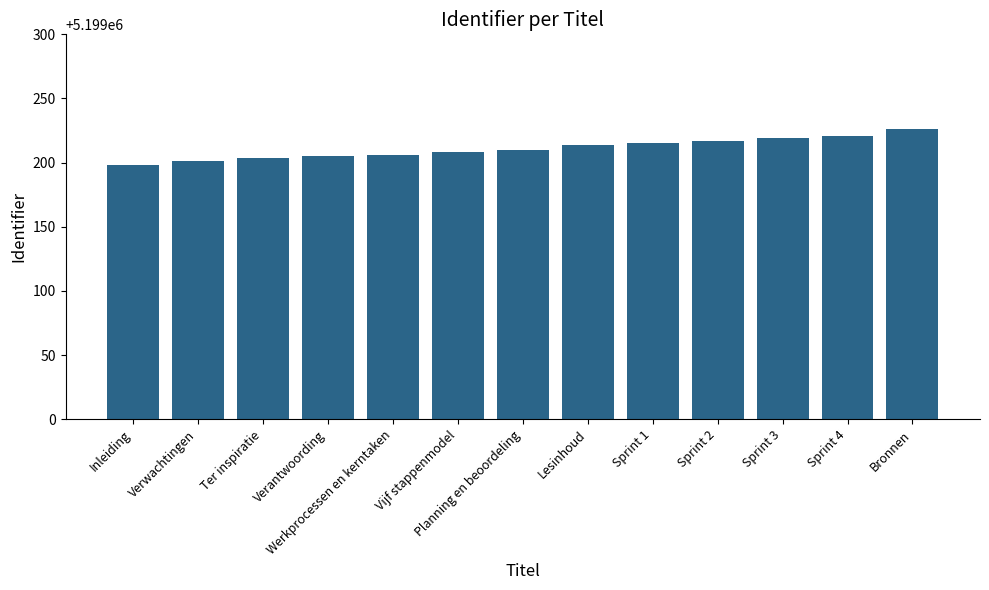

Which category has the highest value across all series?

Bronnen